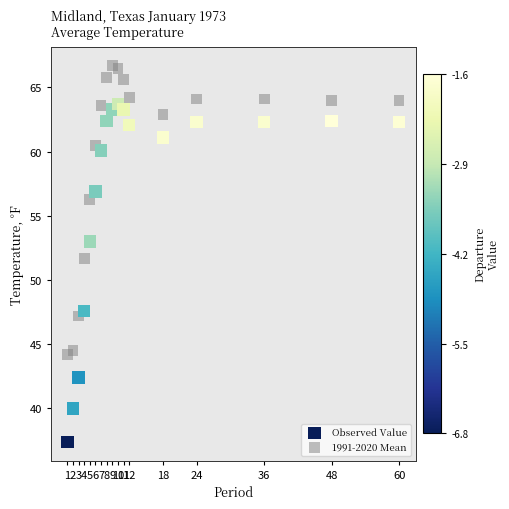

Across all data points, what is the range of Y values (max minus min)?

29.3